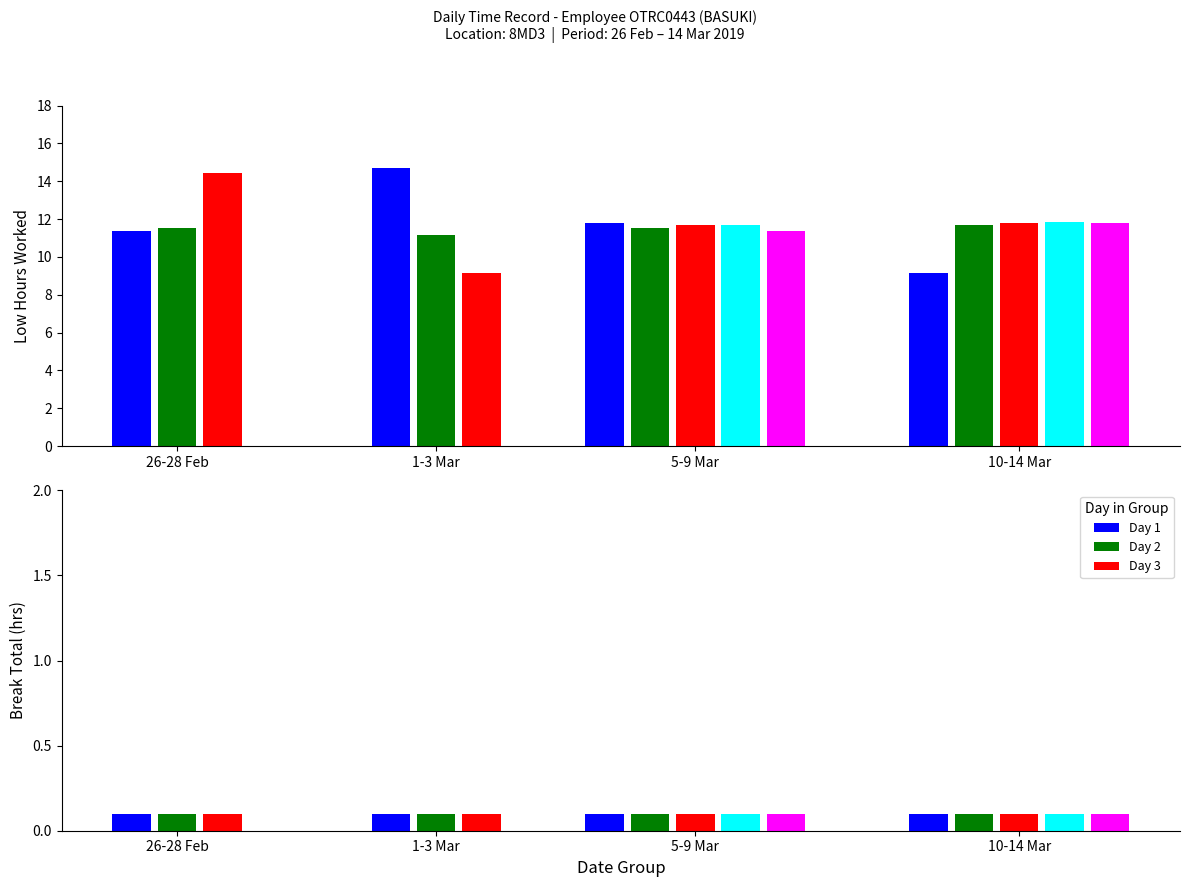

Does the chart contain stacked bars?

No